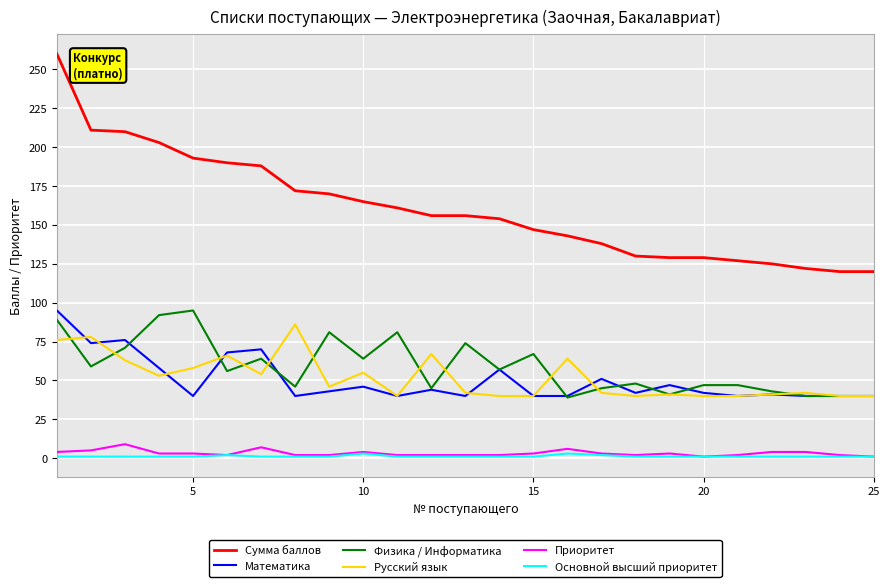

True or false: Русский язык and Основной высший приоритет cross at least once.

False